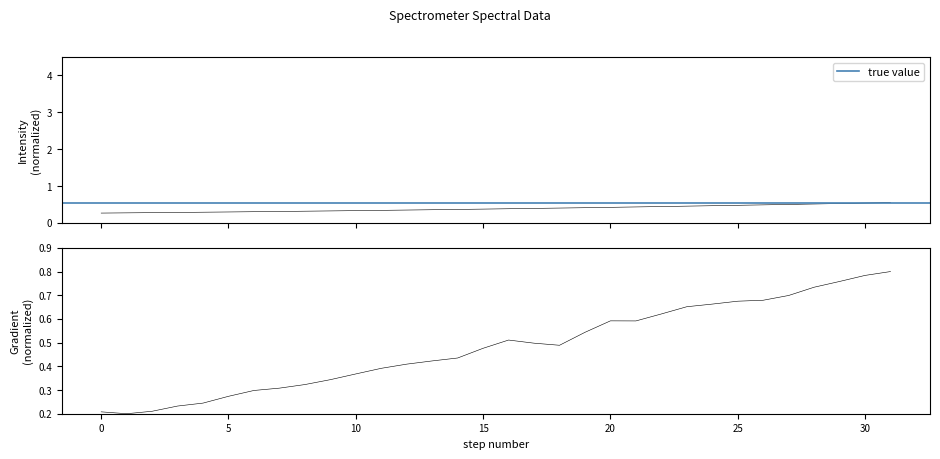

The value at 221.3083 is 0.1. True or false?

False